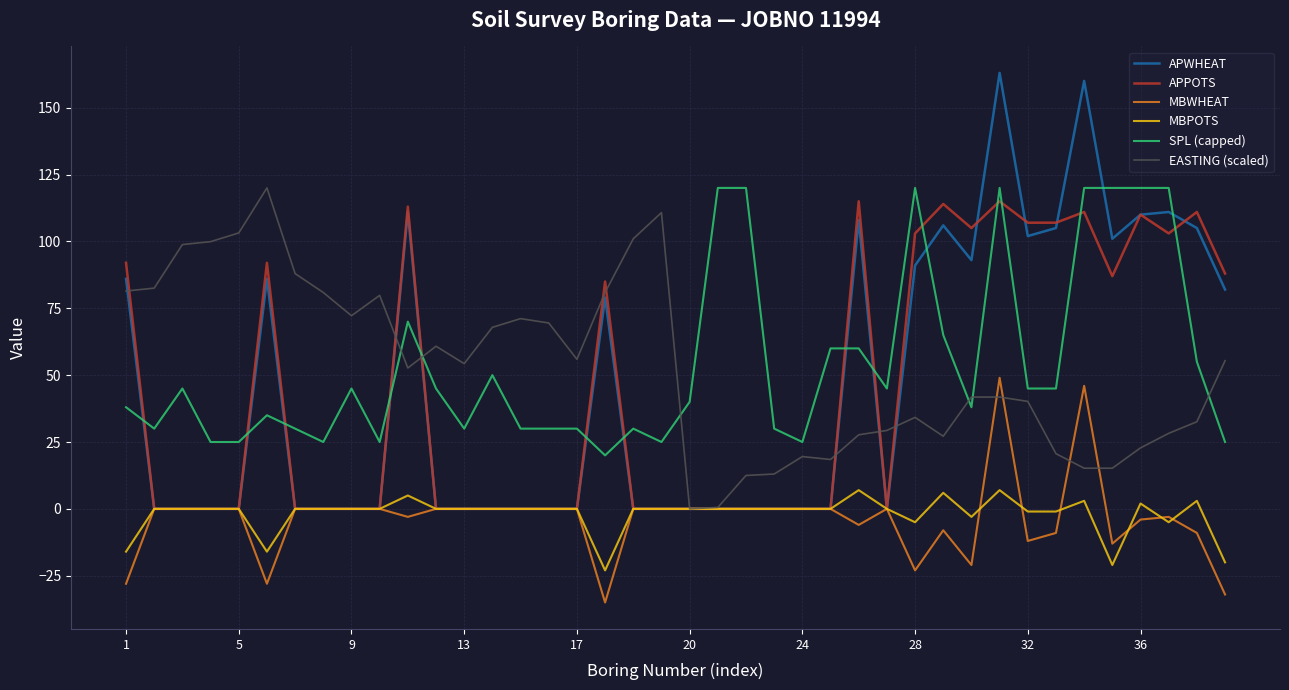

How many intersections are there between SPL (capped) and APPOTS?

14